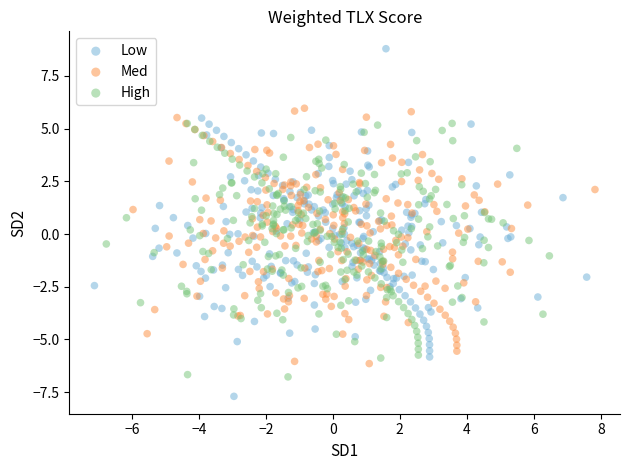

Which series has the largest Y range (max minus min)?

Low